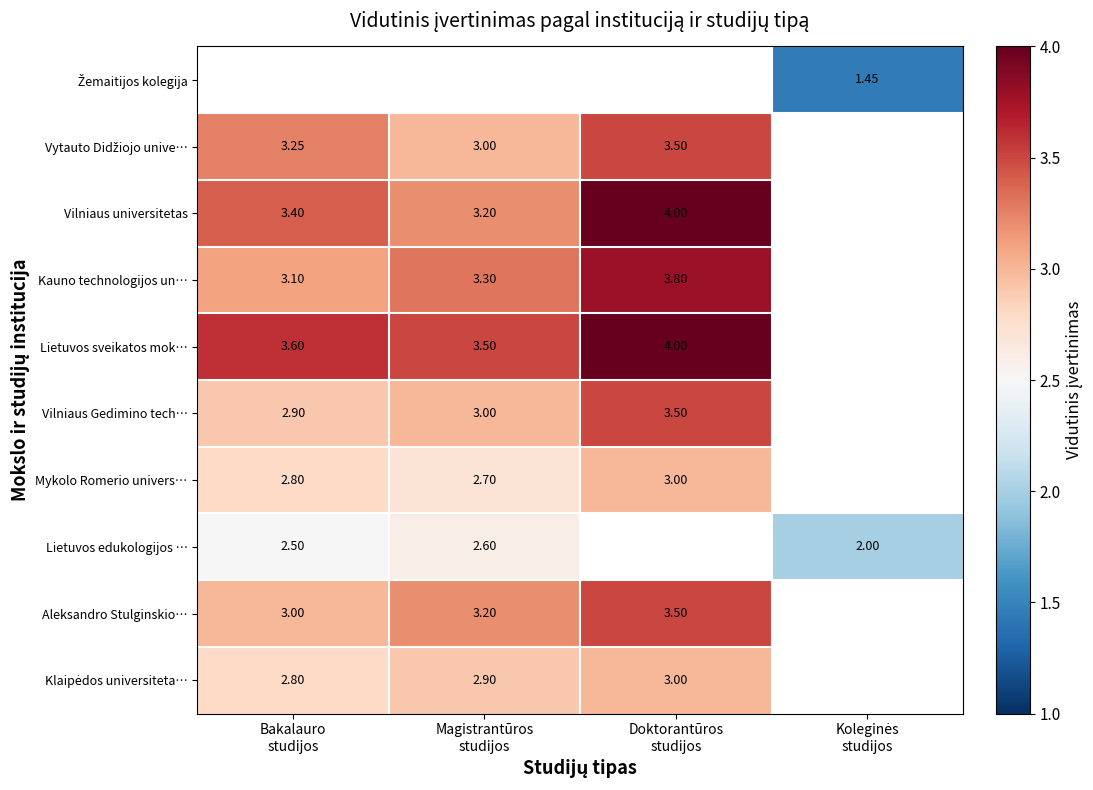

Which series has the largest range (max minus min)?

Vilniaus universitetas